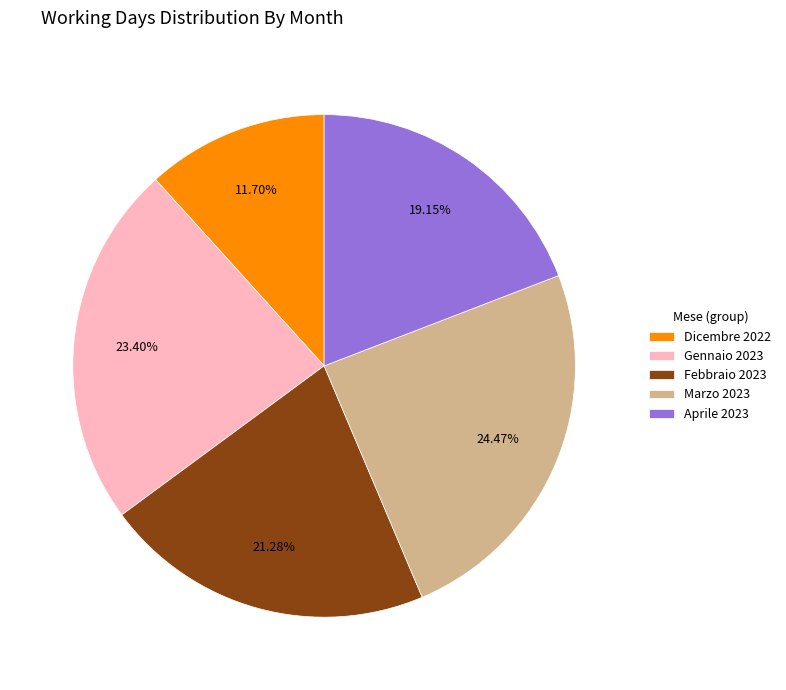

Is it true that Gennaio 2023 is 23% of the pie?

True